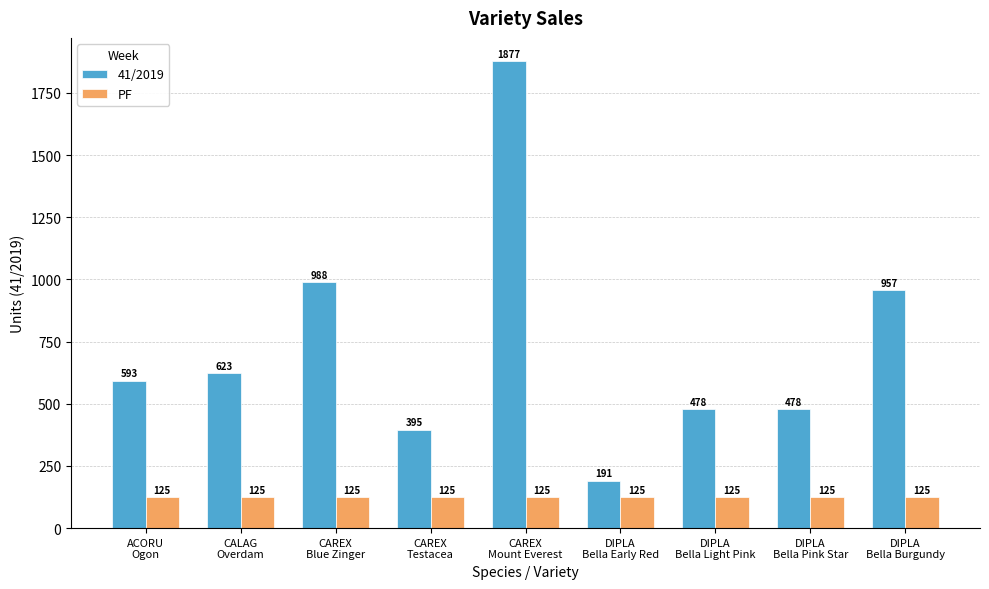

Which series has the largest total across all categories?

41/2019